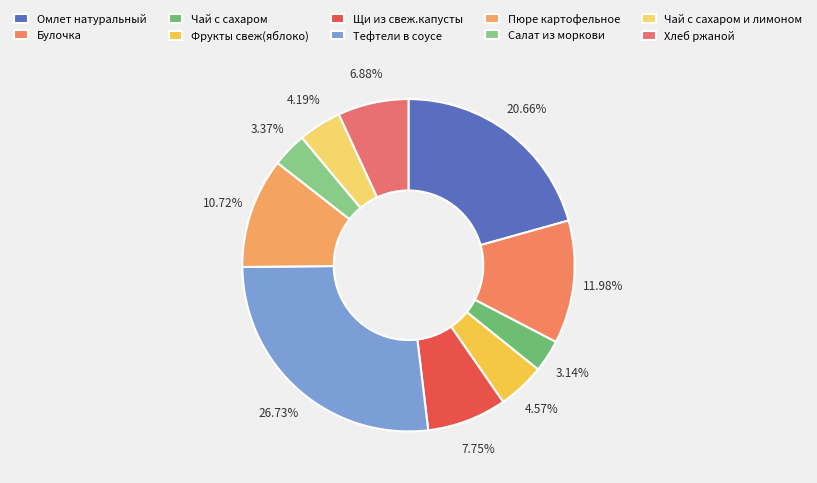

How many slices are in this pie chart?

10